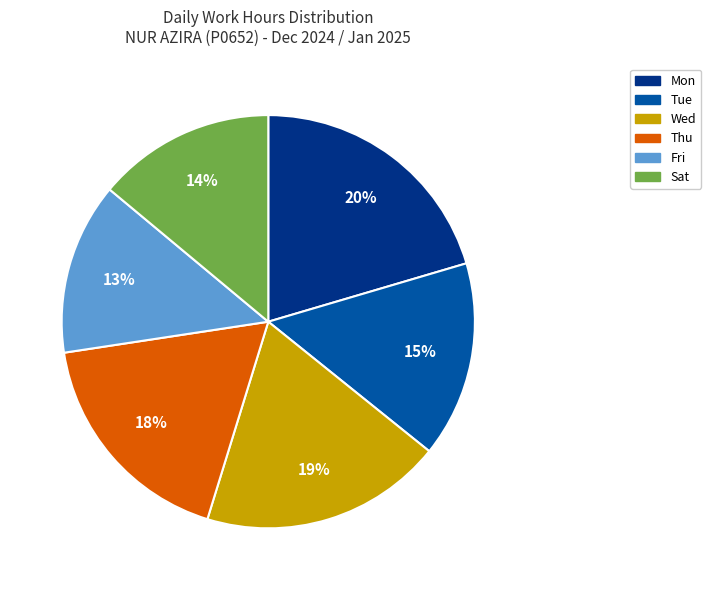

Between Fri and Thu, which is larger?

Thu